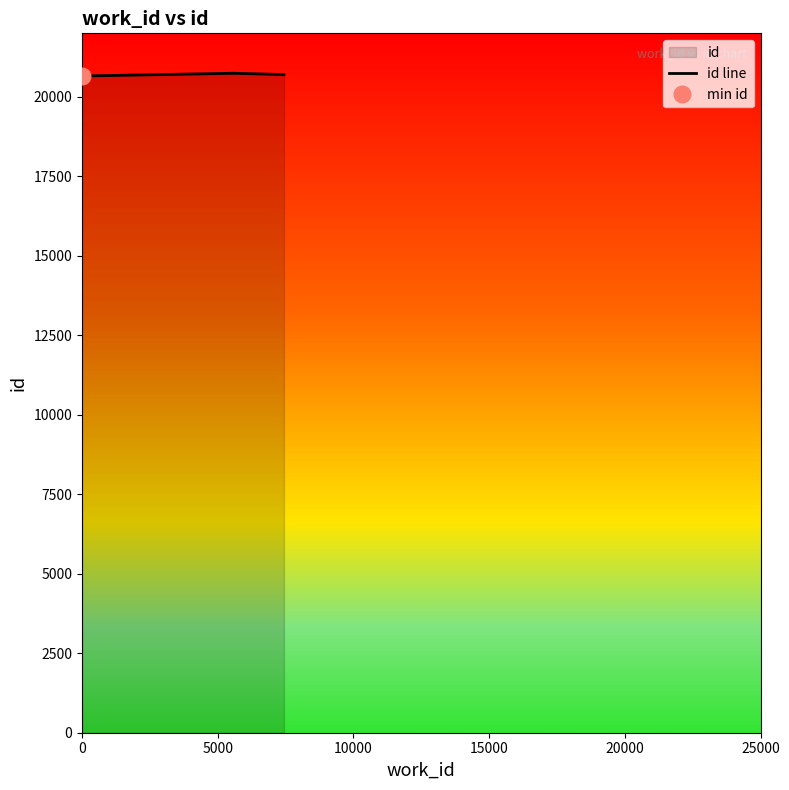

What is the difference between the maximum and minimum values?

86